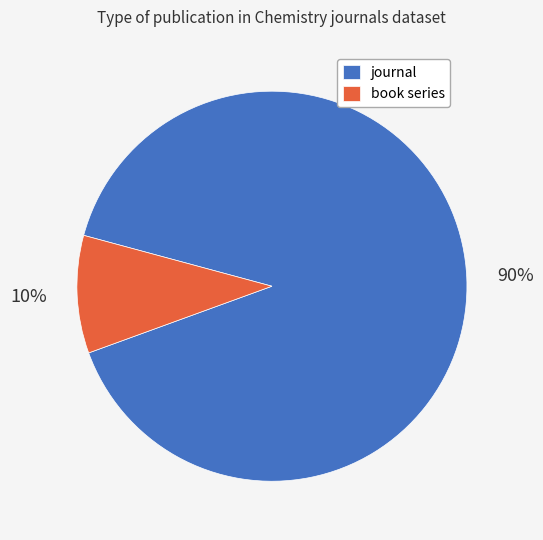

The journal slice represents 90% of the pie. True or false?

True